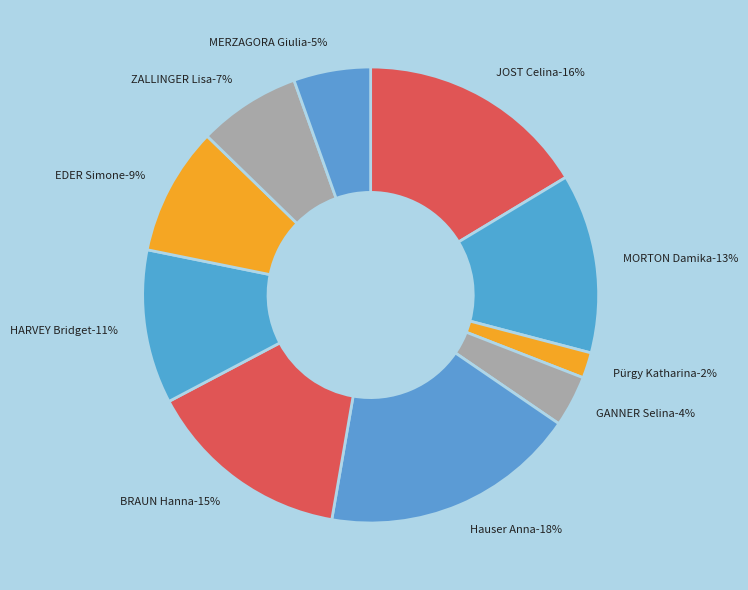

The 1 slice represents 6% of the pie. True or false?

False